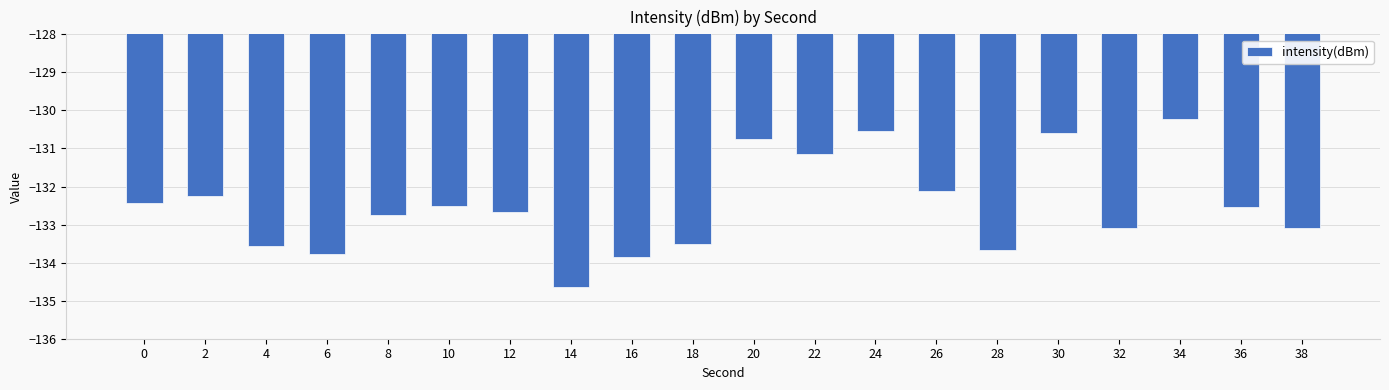

What is the average value?

-132.5